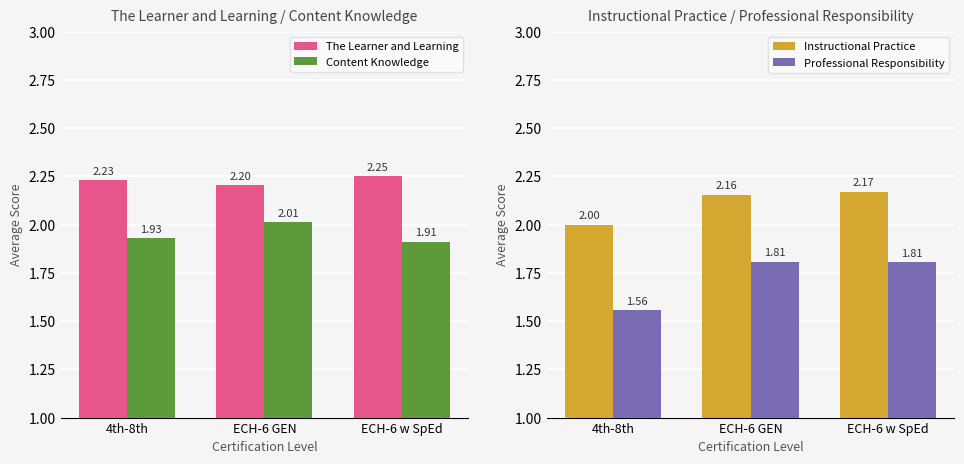

Which series has the largest range (max minus min)?

Professional Responsibility